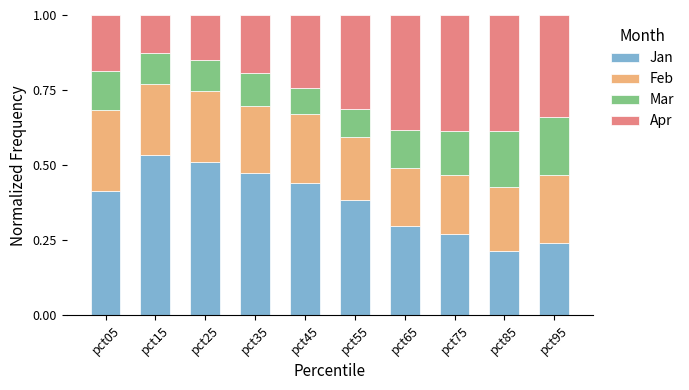

Is it true that Jan equals 0.7 at pct45?

False